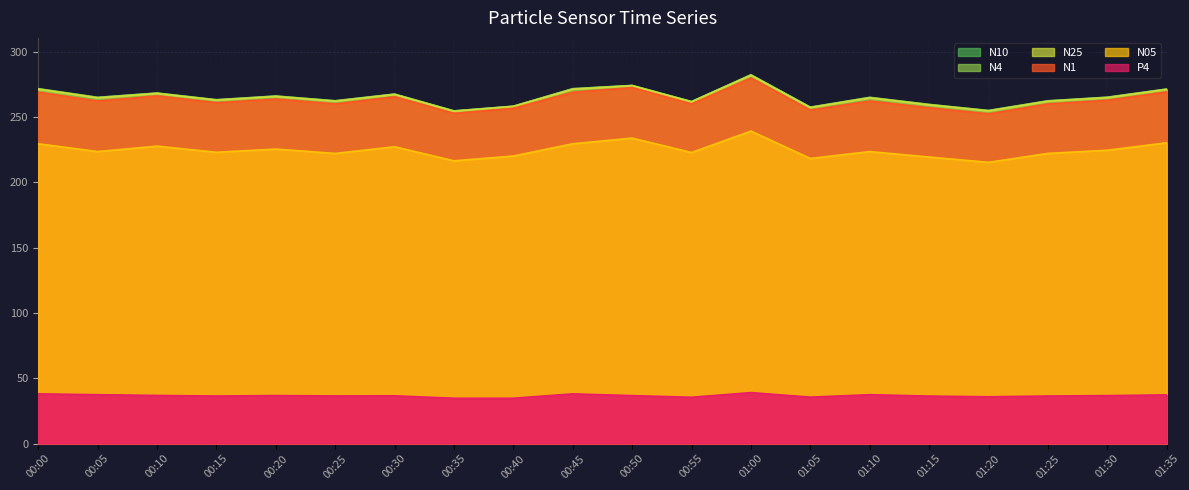

How many data points in N05 are above 223?

11